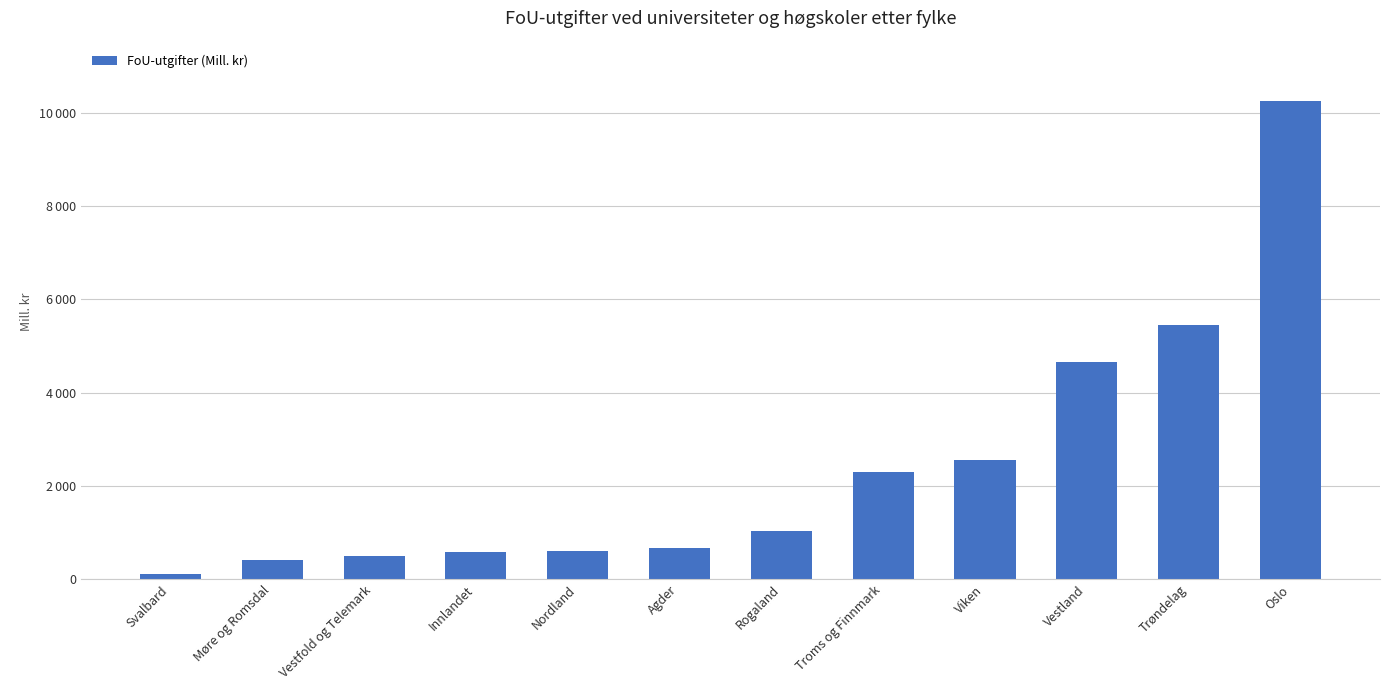

What is the change in value from Vestfold og Telemark to Nordland?

+99.4